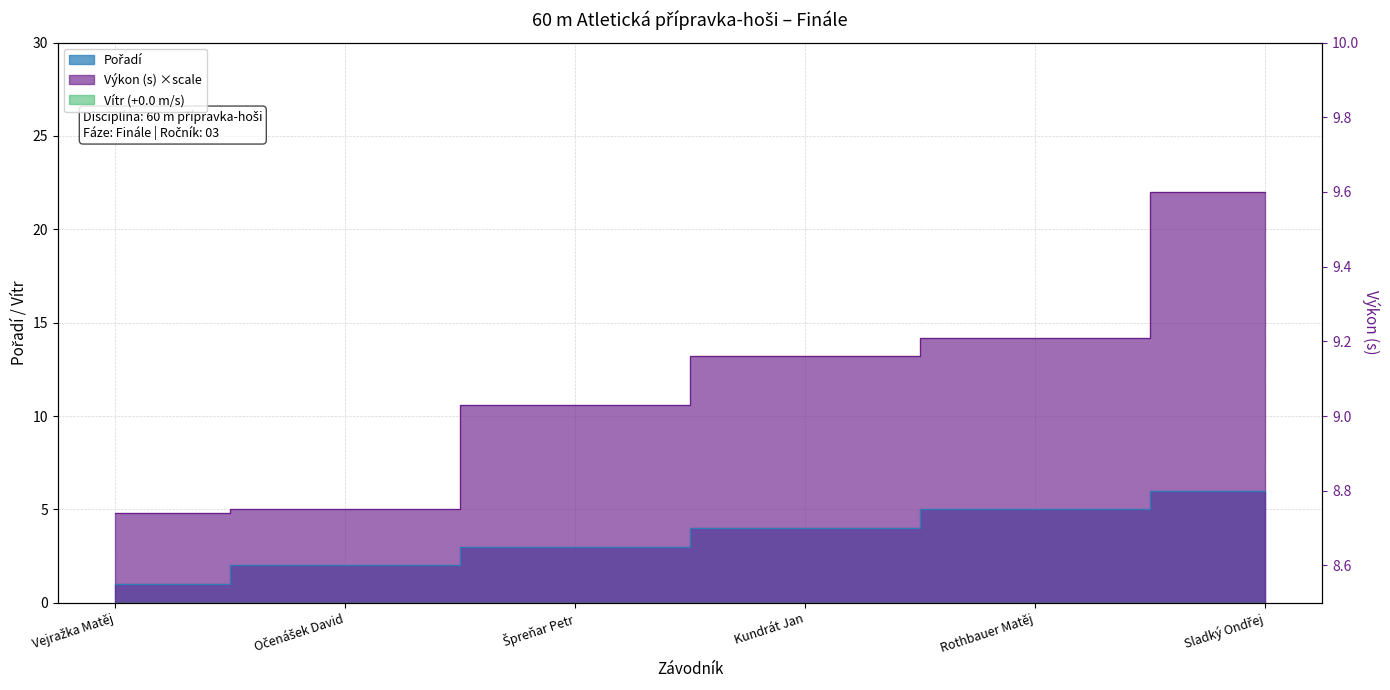

Which category has the highest value in the Výkon series?

Sladký Ondřej